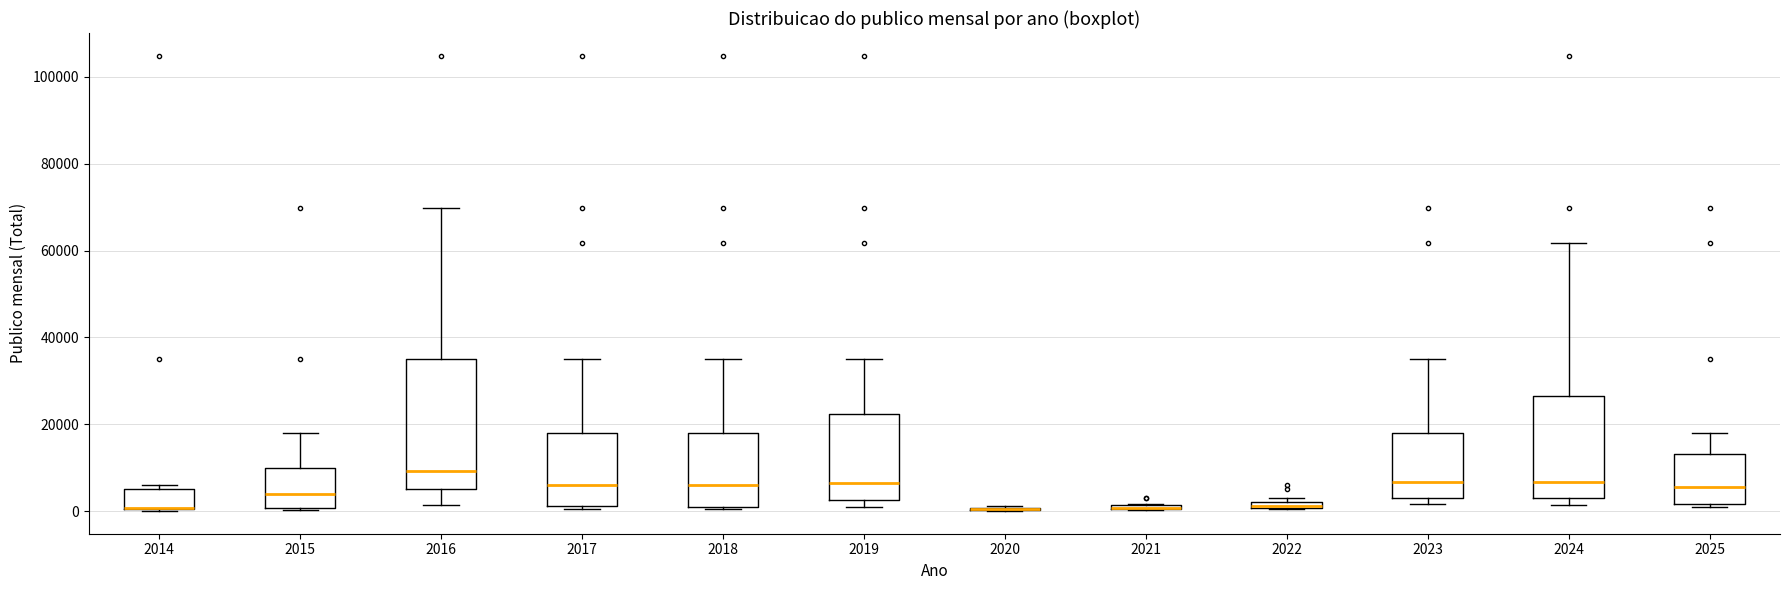

Where is the lower edge of the box at x = 2022 on the y-axis? The values are not printed on the chart, so give them approximately, as read against the axis.

0